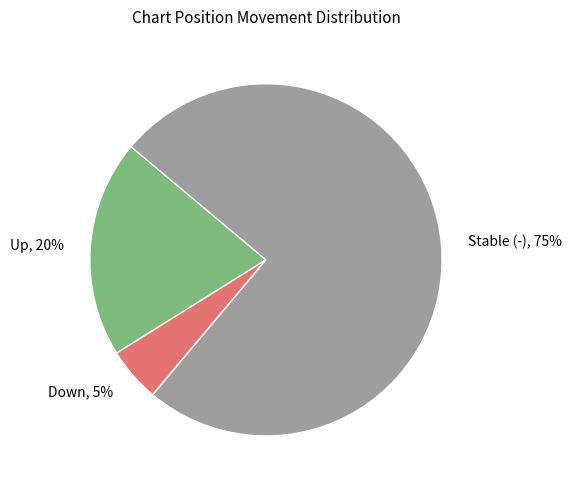

What is the ratio of the value at Up, 20% to the value at Down, 5%?

4.0